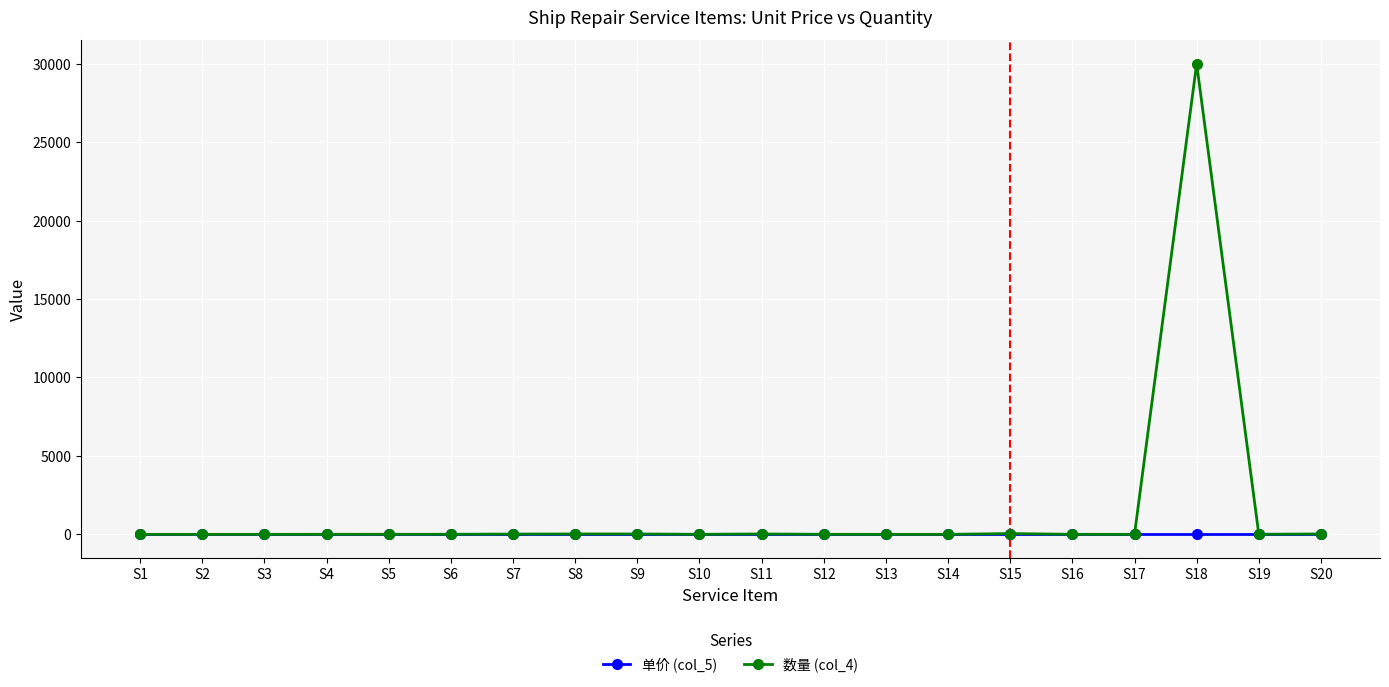

Does the chart display data point markers on the line(s)?

Yes